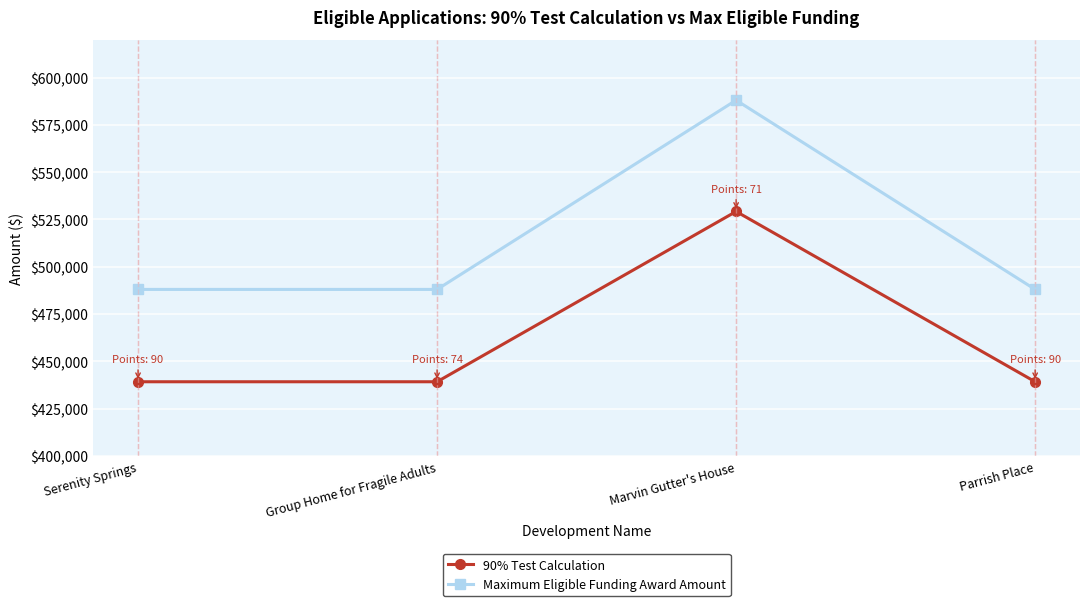

Which series changed the most between Marvin Gutter's House and Parrish Place?

Maximum Eligible Funding Award Amount